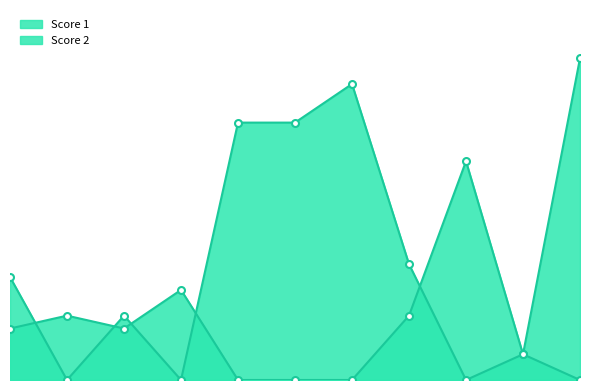

Rank the categories by Score 2 value from highest to lowest.

7, 5, 6, 8, 1, 3, 10, 2, 4, 9, 11